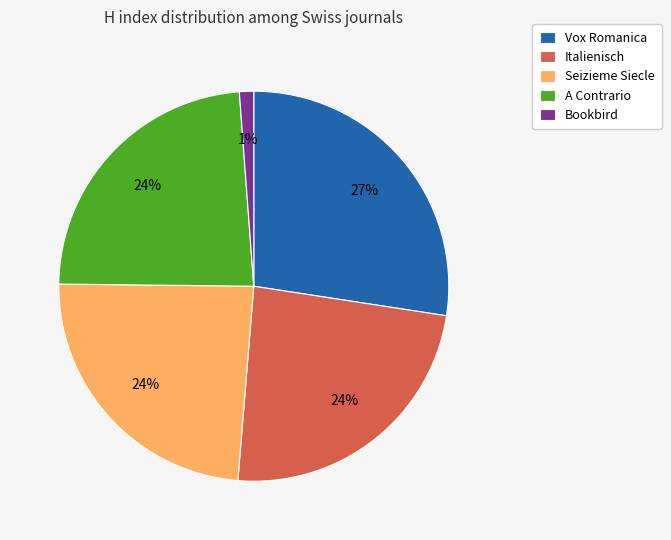

To the nearest percent, what portion does Italienisch represent?

24%